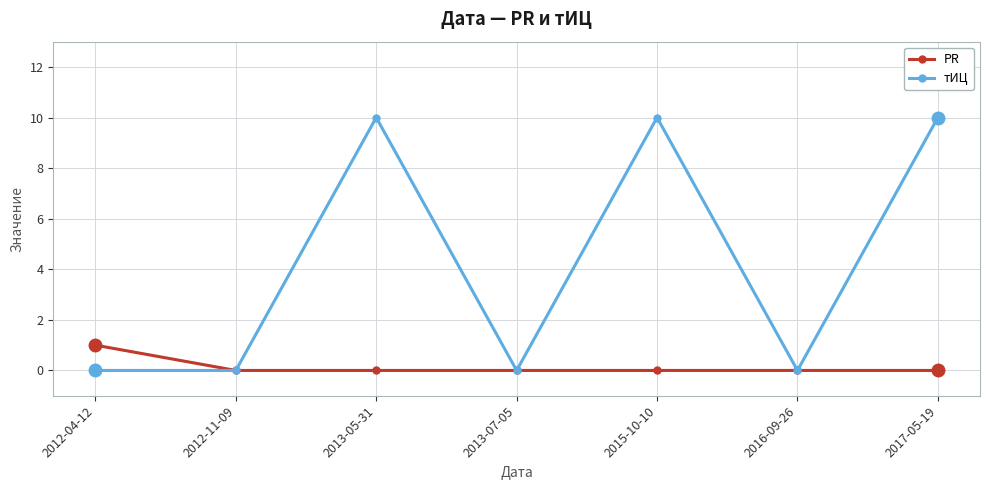

Which series changed the most between 2013-05-31 and 2016-09-26?

тИЦ